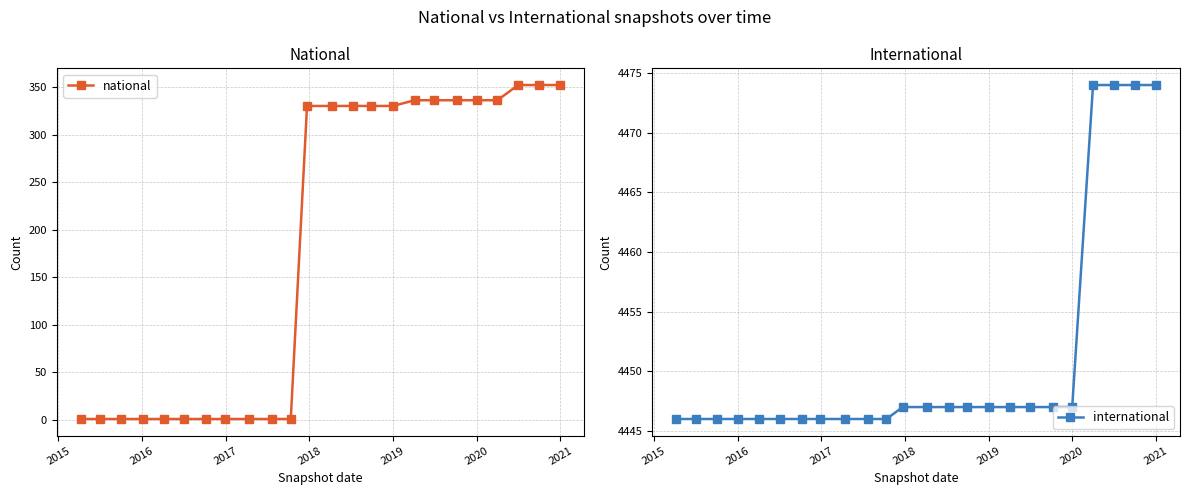

What is the highest value of the national series?

352